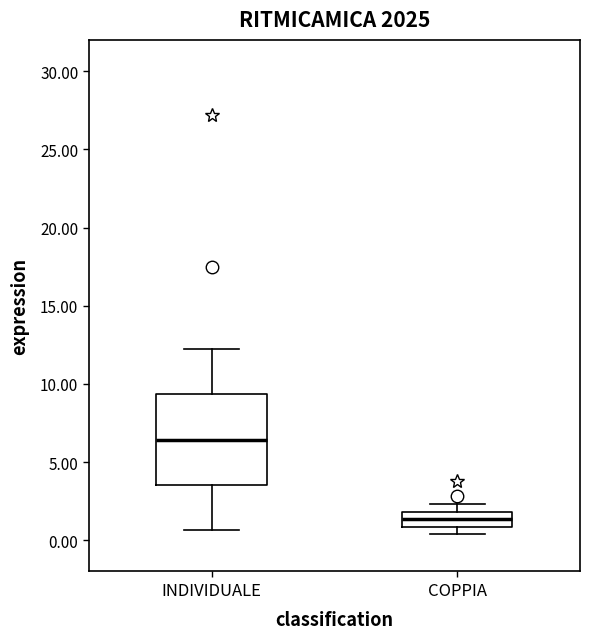

Comparing the boxes themselves (not the whiskers), which one is the tallest?

INDIVIDUALE